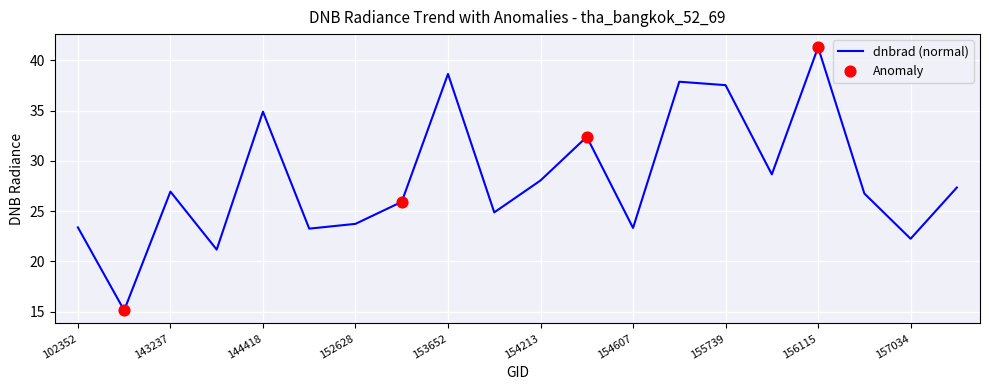

What is the minimum value shown in the chart?

15.1